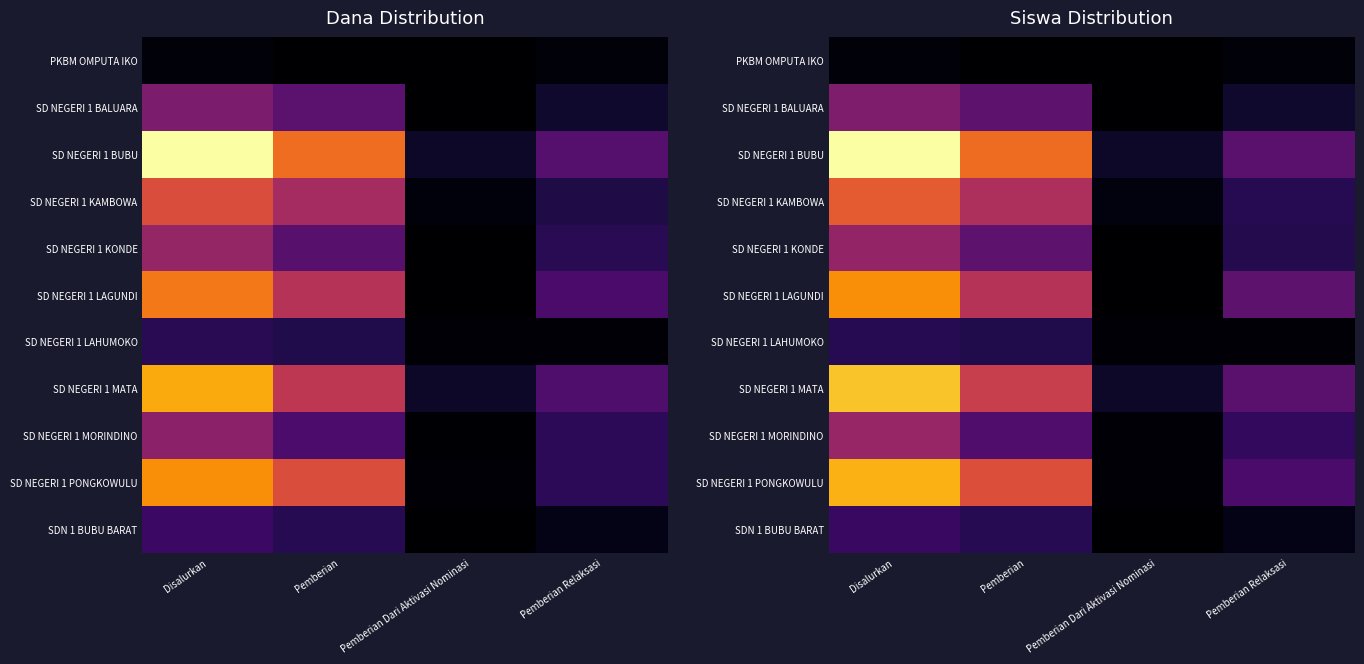

Count the number of data series in this chart.

11